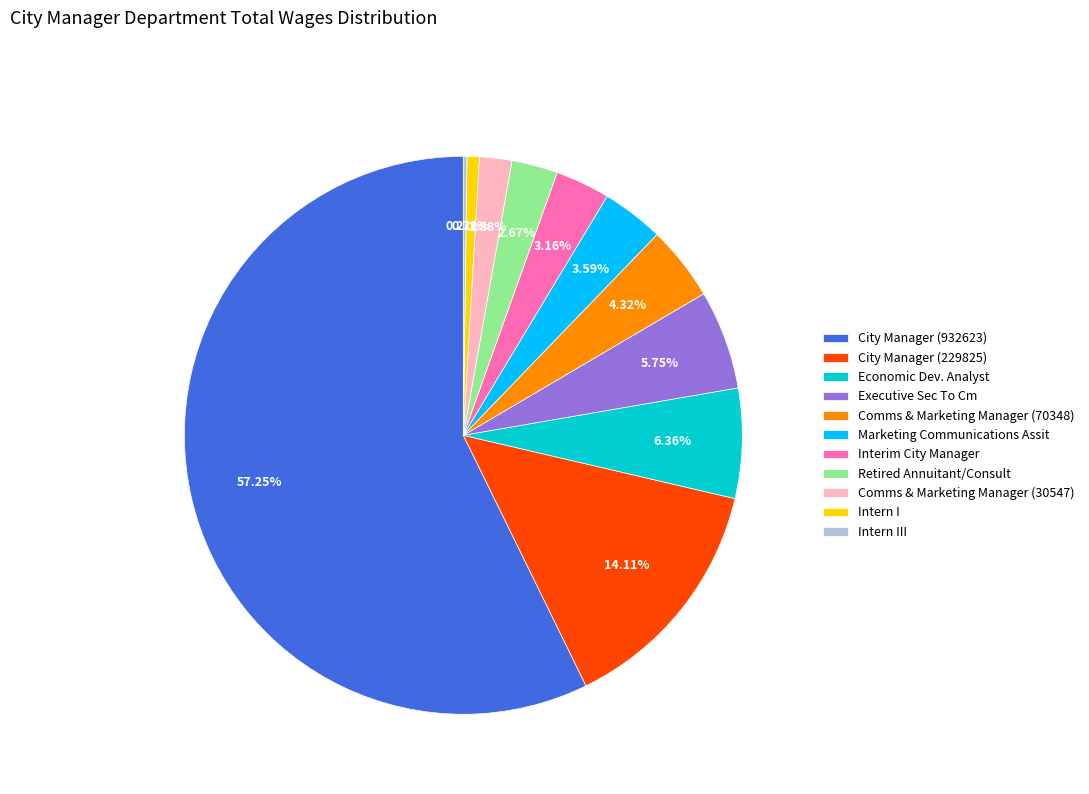

To the nearest percent, what portion does Comms & Marketing Manager (70348) represent?

4%